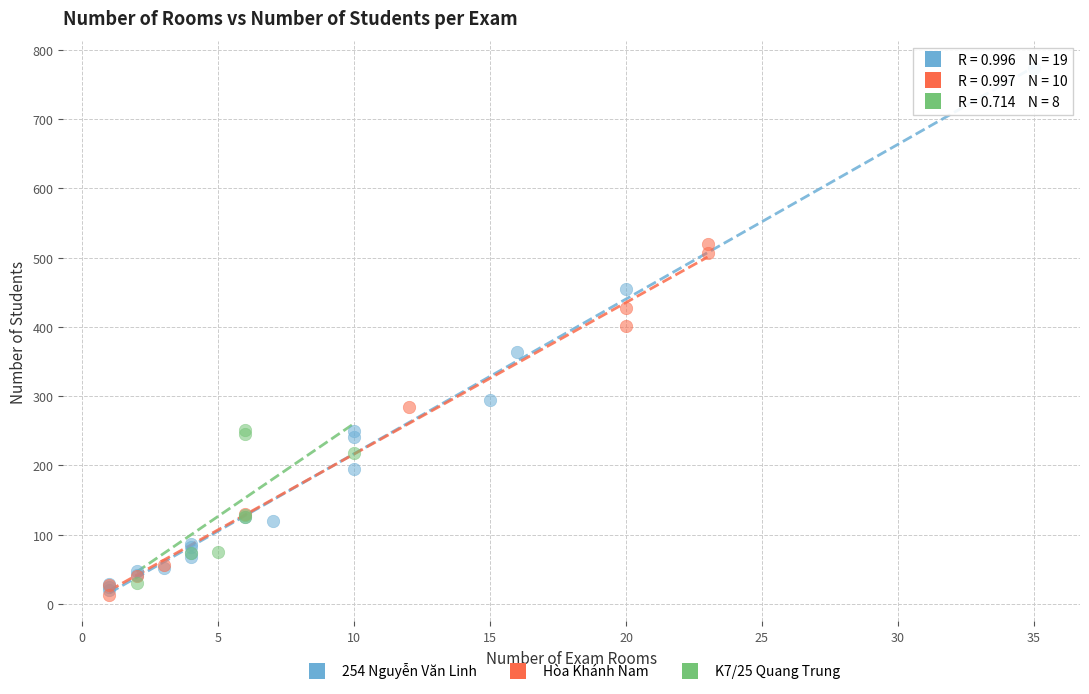

Which series has the widest spread of Y values?

254 Nguyễn Văn Linh